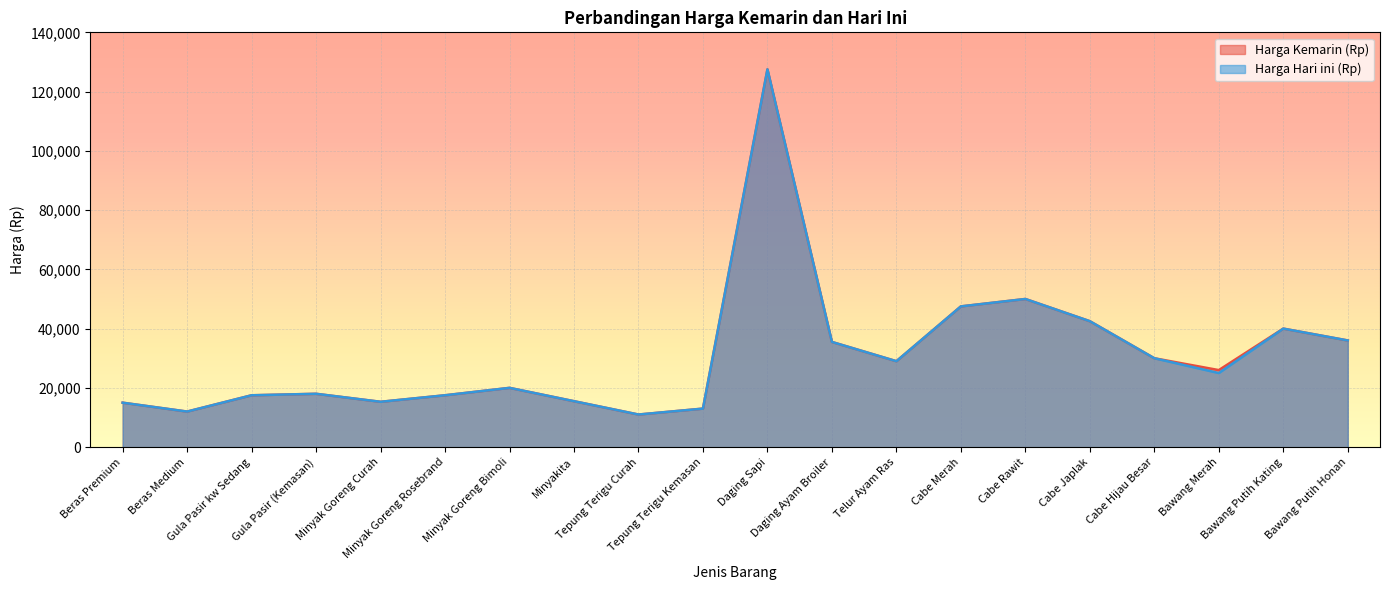

Is the value of Harga Hari ini (Rp) at Beras Medium greater than the value of Harga Kemarin (Rp) at Tepung Terigu Kemasan?

No